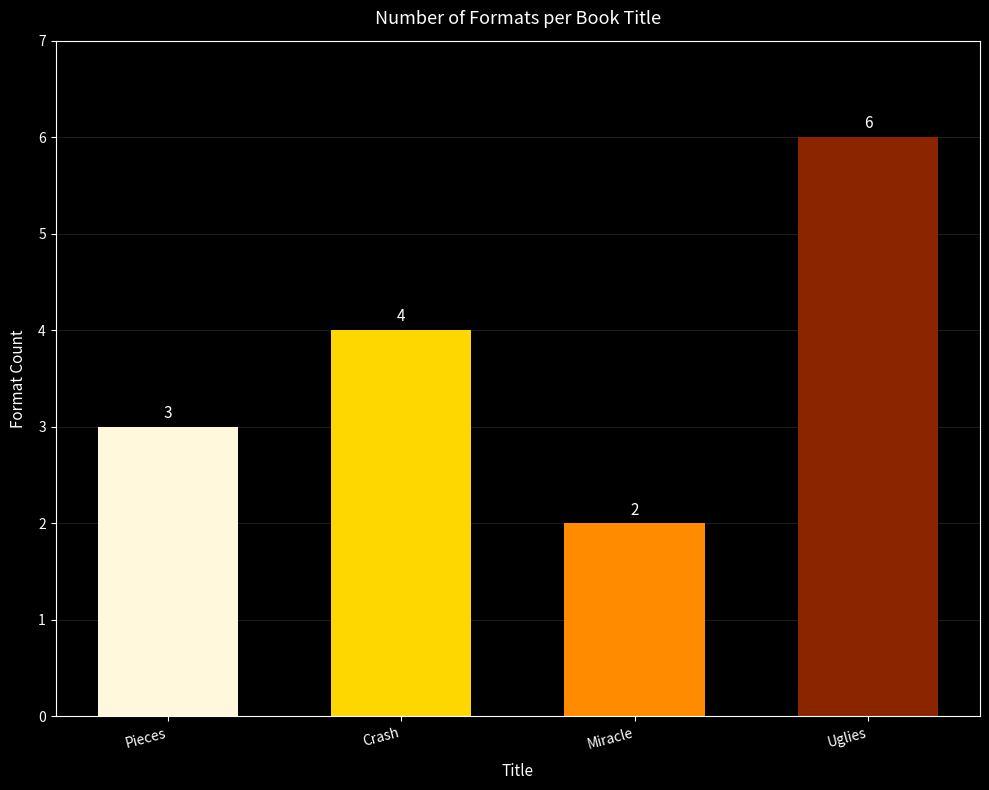

Is it true that the value at Pieces is 5?

False